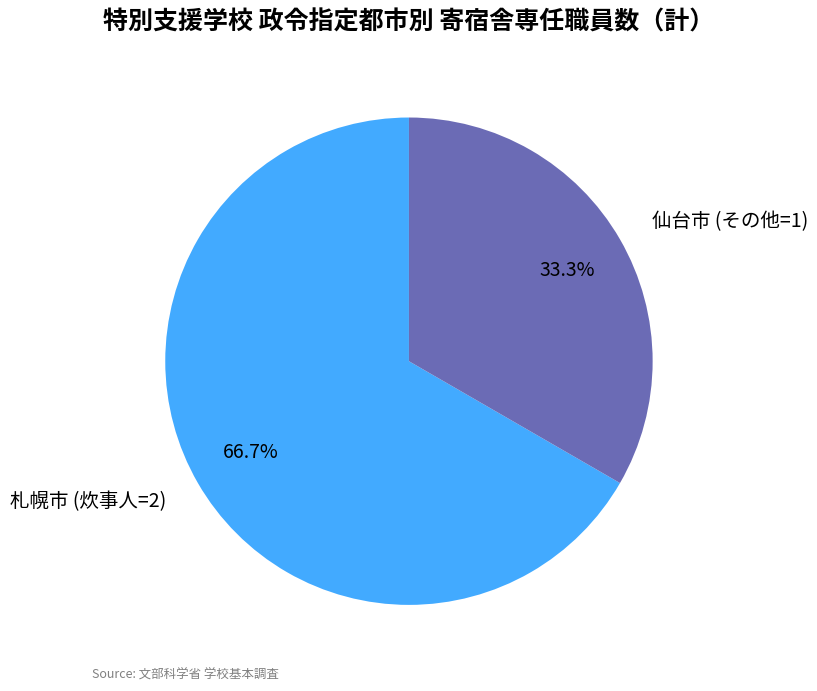

Do 仙台市 and 札幌市 together represent more than half of the pie?

Yes